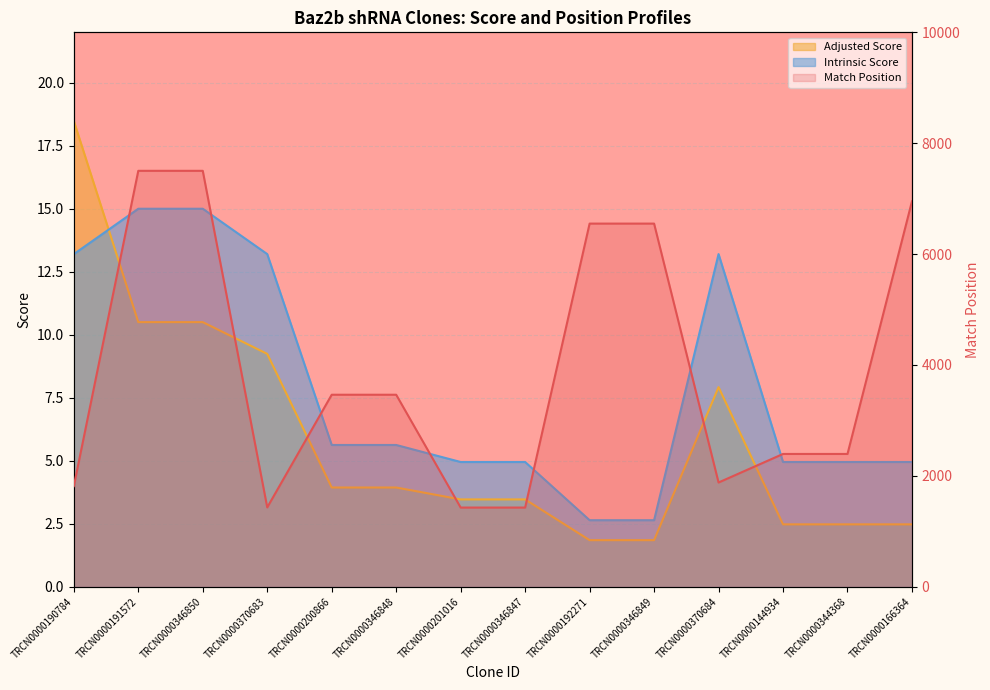

What is the average value?

3911